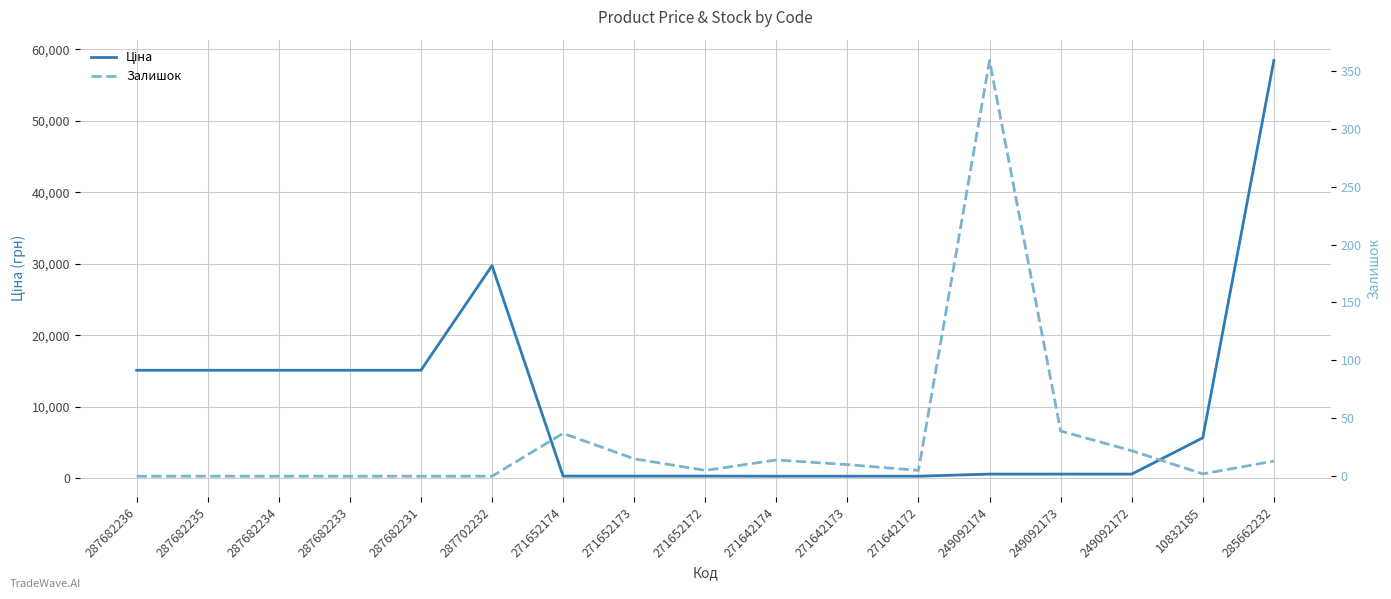

What is the difference between the maximum and minimum values in the Залишок series?

359.0